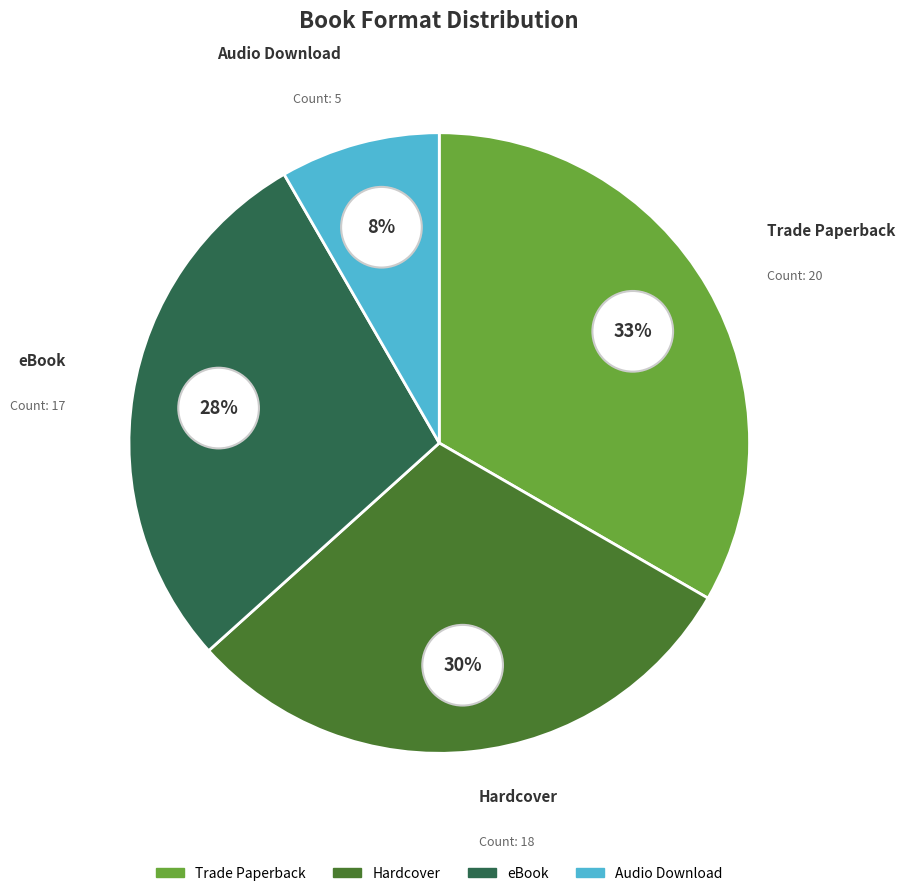

To the nearest percent, what portion does Trade Paperback represent?

33%